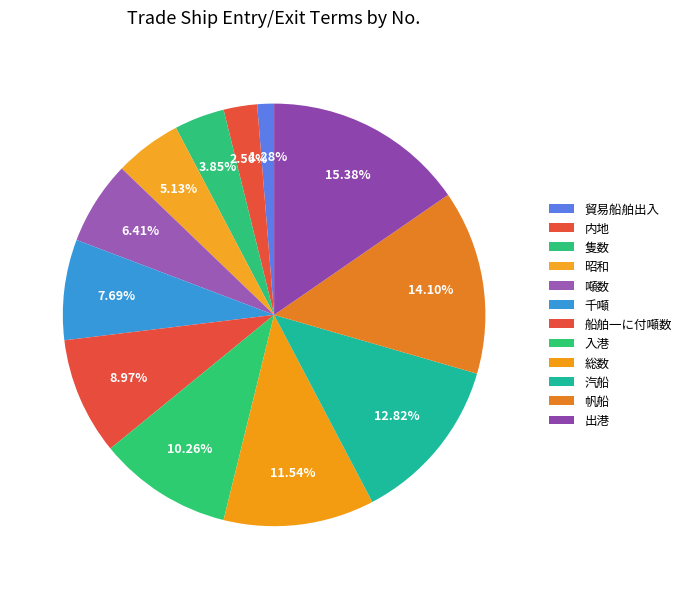

To the nearest percent, what is the difference between the 入港 and 内地 slice percentages?

8%